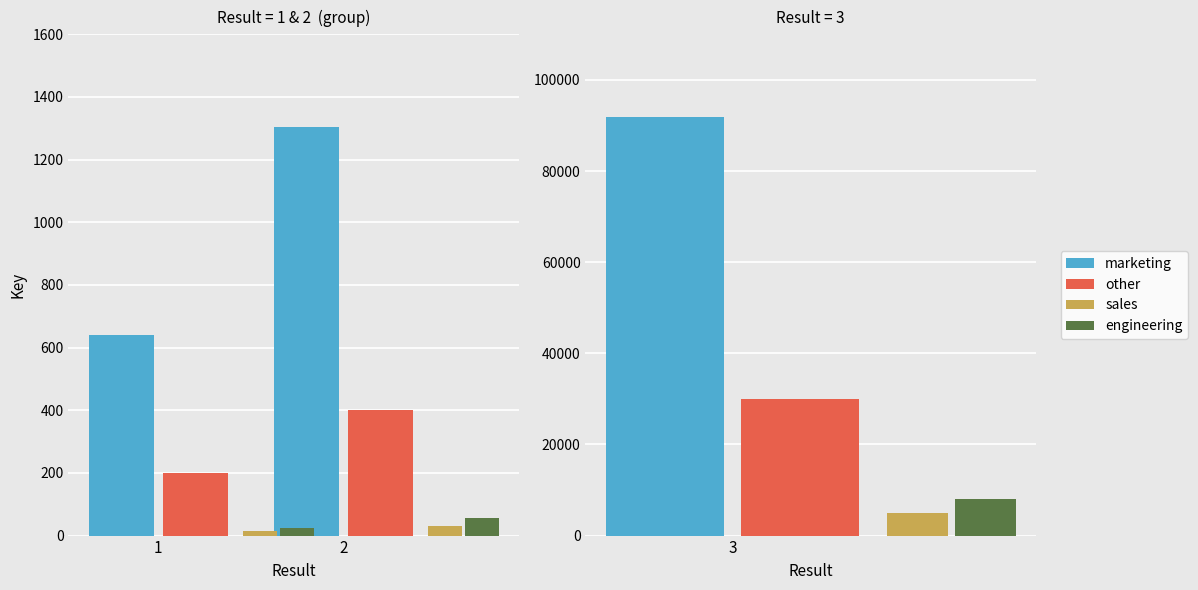

Is it true that other equals 691 at 2?

False